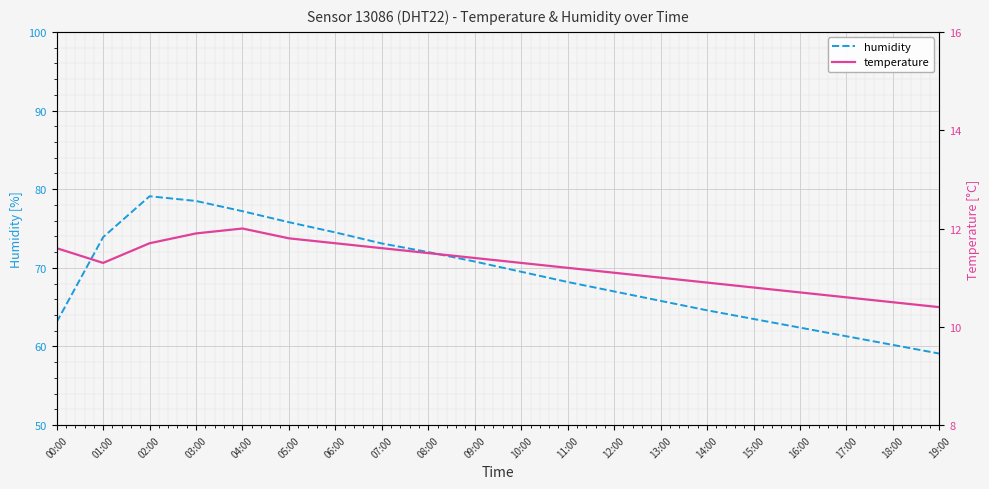

The value of temperature at 03:00 is 3.8. True or false?

False